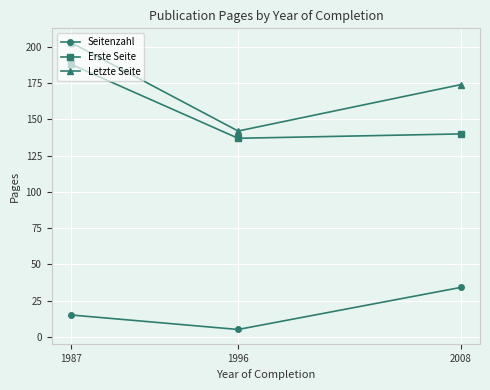

Which series changed the most between 1987 and 1996?

Letzte Seite